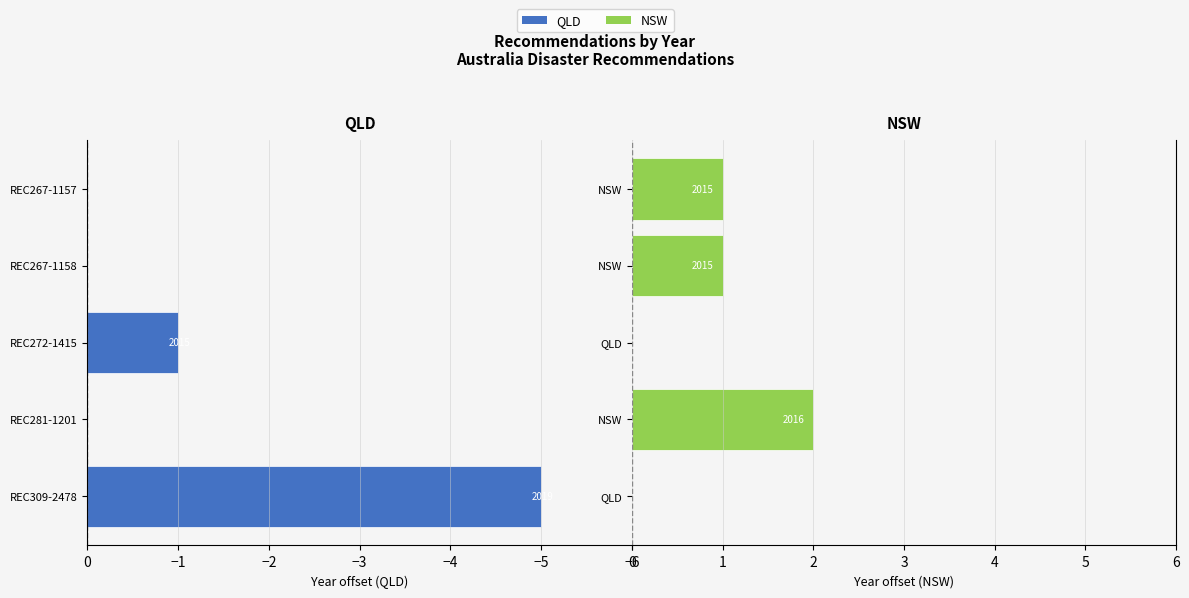

How many data points in QLD are less than 0?

2